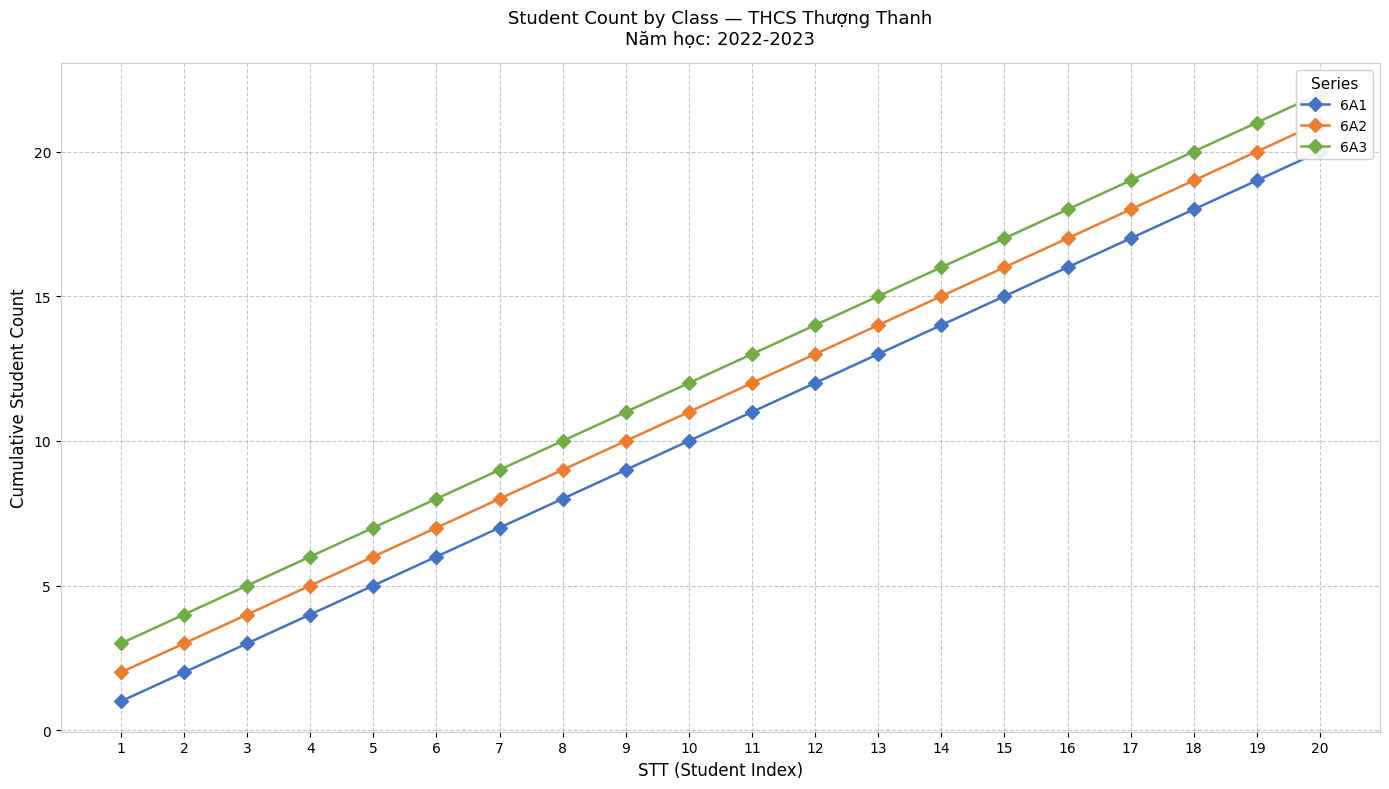

What is the maximum value for 6A2?

21